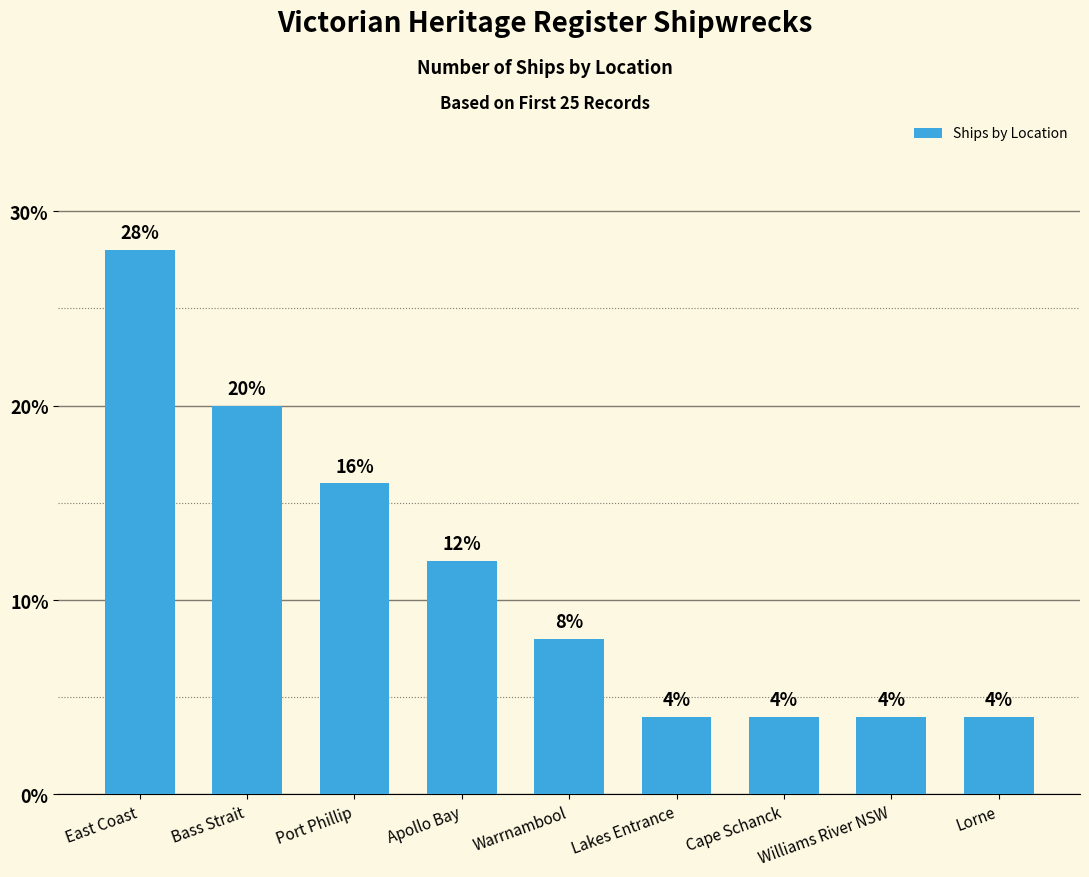

What is the minimum value shown in the chart?

4.0